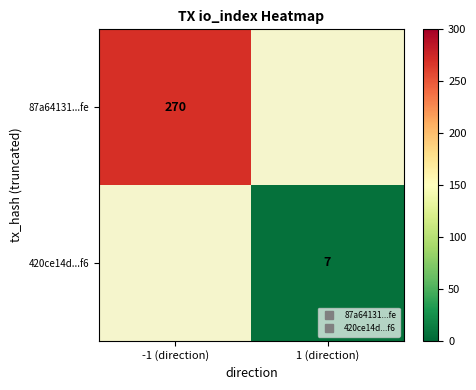

Read the 87a64131...fe value at -1 (direction).

270.0